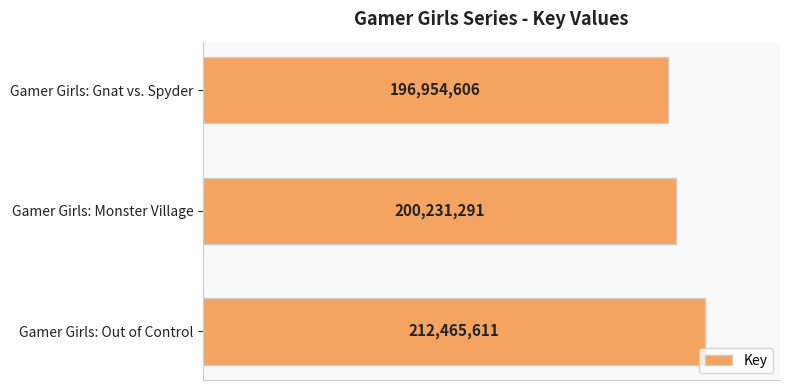

Are the bars horizontal?

Yes